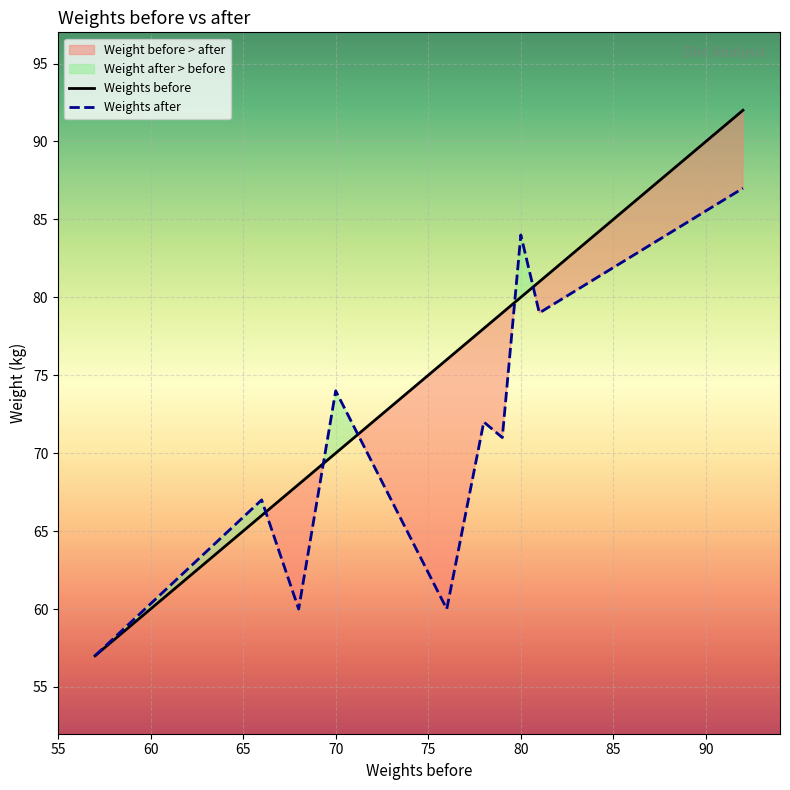

True or false: Weights before has a value of 28 at 80.

False